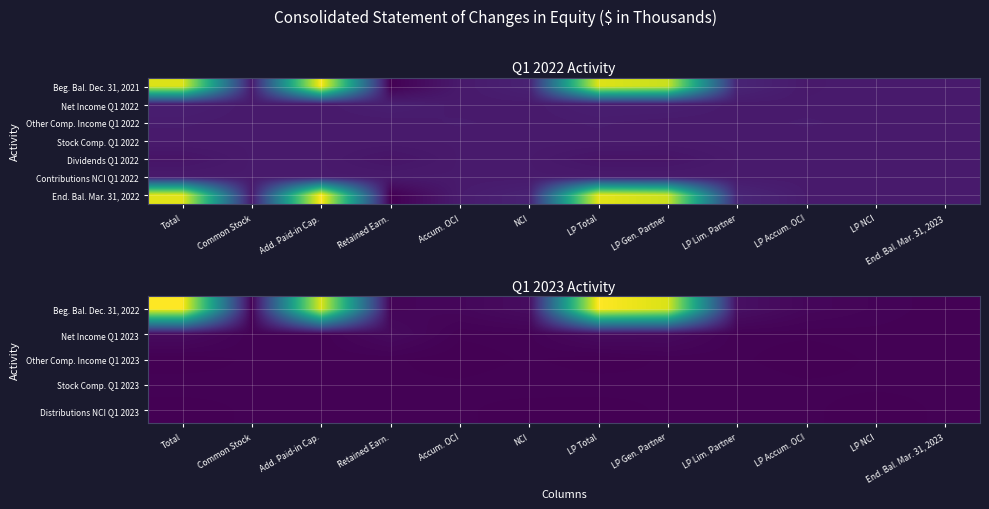

List the labels in order of Net Income Q1 2023 value, largest first.

Total, LP Total, Retained Earn., LP Gen. Partner, NCI, LP NCI, LP Lim. Partner, Common Stock, Add. Paid-in Cap., Accum. OCI, LP Accum. OCI, End. Bal. Mar. 31, 2023